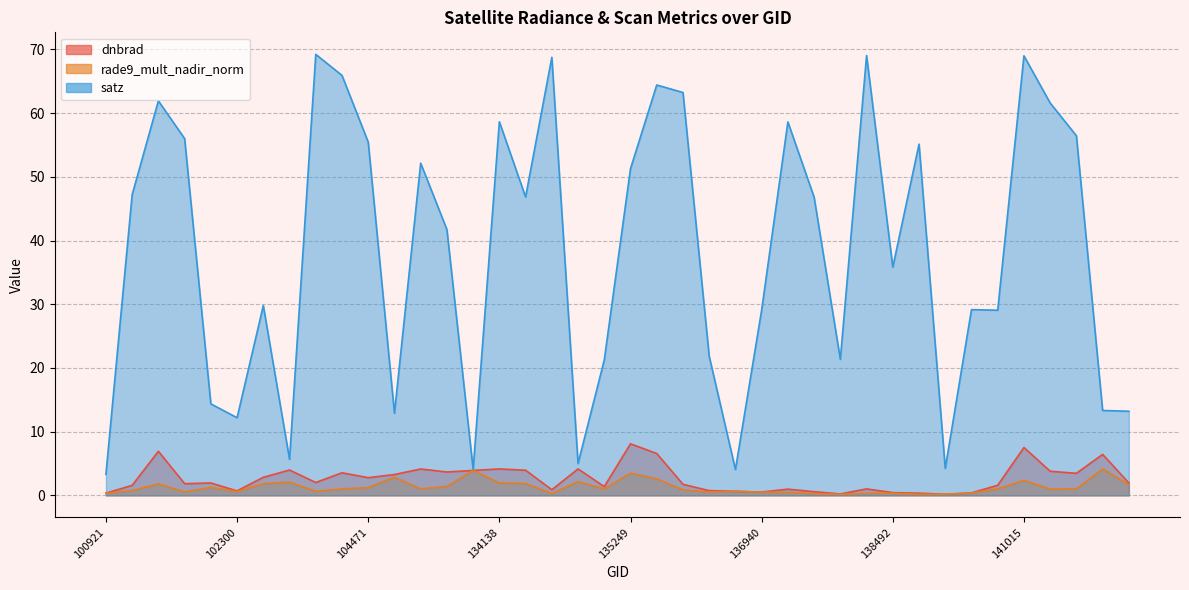

List the labels in order of dnbrad value, largest first.

135249, 141015, 101805, 136001, 141783, 134687, 134138, 133209, 103515, 134322, 133762, 141208, 133404, 103988, 141384, 132847, 103396, 104471, 103642, 141975, 102179, 101917, 136362, 140634, 101303, 134872, 137916, 137142, 134492, 136561, 102300, 136755, 137335, 136940, 138492, 140059, 100921, 139283, 137903, 139866